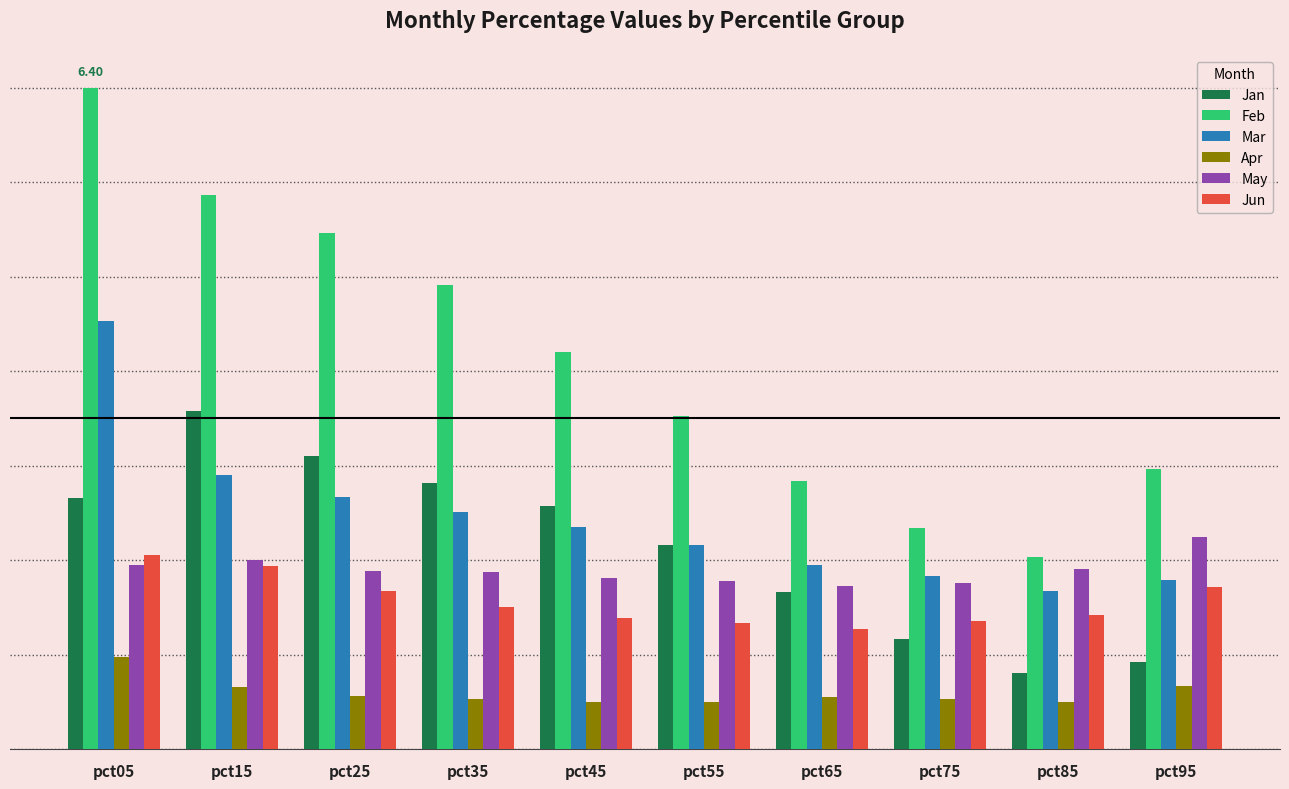

Which category has the highest value in the Feb series?

pct05